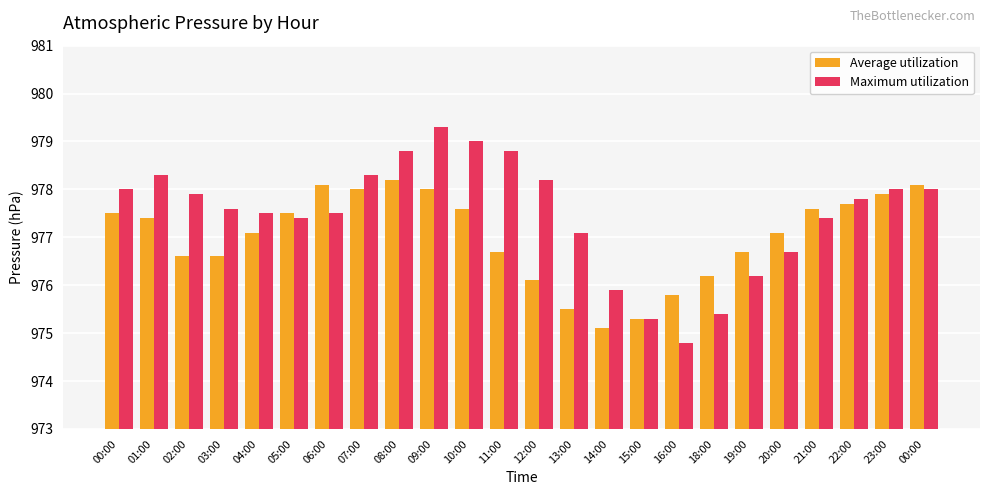

Reading left to right, list all the values displayed in this chart.

Average utilization: 00:00=977.5	01:00=977.4	02:00=976.6	03:00=976.6	04:00=977.1	05:00=977.5	06:00=978.1	07:00=978.0	08:00=978.2	09:00=978.0	10:00=977.6	11:00=976.7	12:00=976.1	13:00=975.5	14:00=975.1	15:00=975.3	16:00=975.8	18:00=976.2	19:00=976.7	20:00=977.1	21:00=977.6	22:00=977.7	23:00=977.9	00:00=978.1
Maximum utilization: 00:00=978.0	01:00=978.3	02:00=977.9	03:00=977.6	04:00=977.5	05:00=977.4	06:00=977.5	07:00=978.3	08:00=978.8	09:00=979.3	10:00=979.0	11:00=978.8	12:00=978.2	13:00=977.1	14:00=975.9	15:00=975.3	16:00=974.8	18:00=975.4	19:00=976.2	20:00=976.7	21:00=977.4	22:00=977.8	23:00=978.0	00:00=978.0